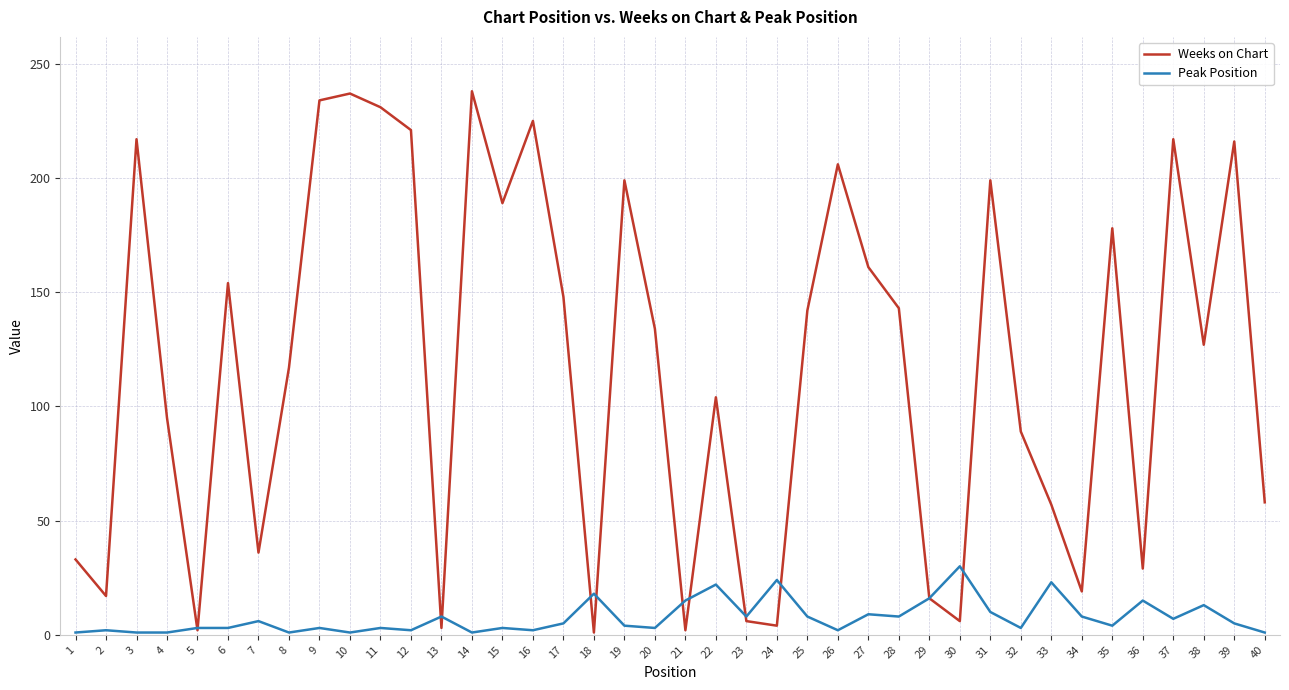

True or false: Weeks on Chart has a value of 29 at 36.

True